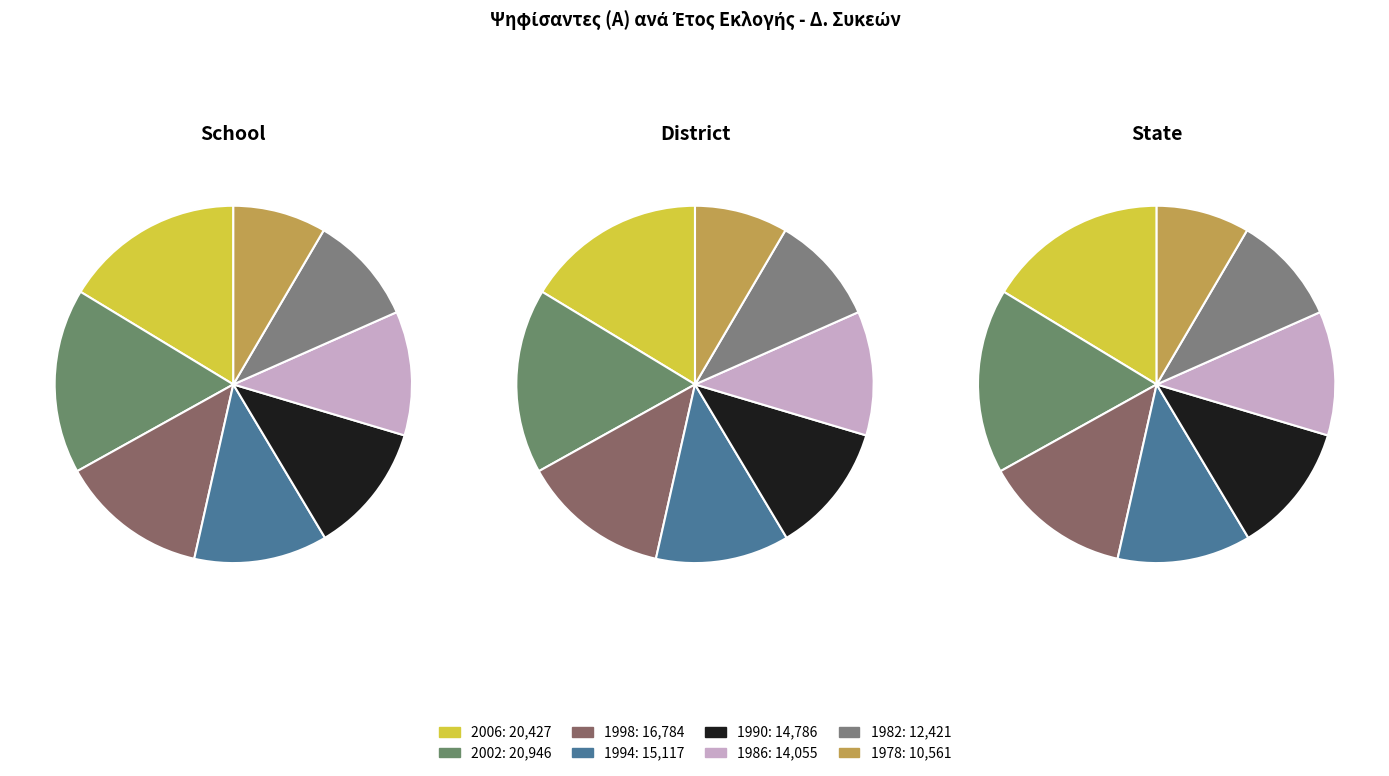

Is there any slice that represents more than half of the pie?

No